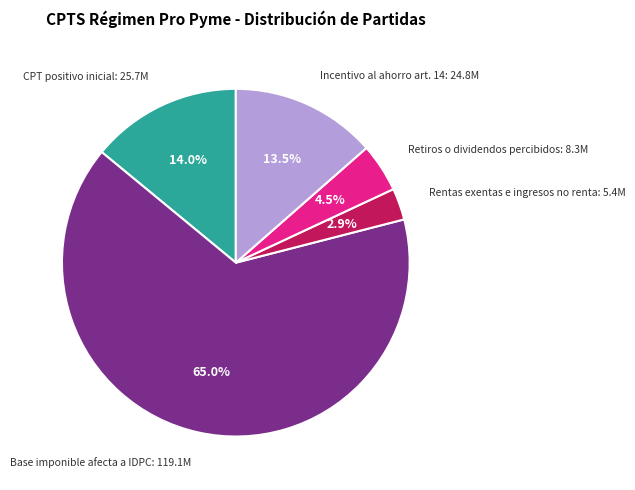

How many segments does this pie chart have?

5